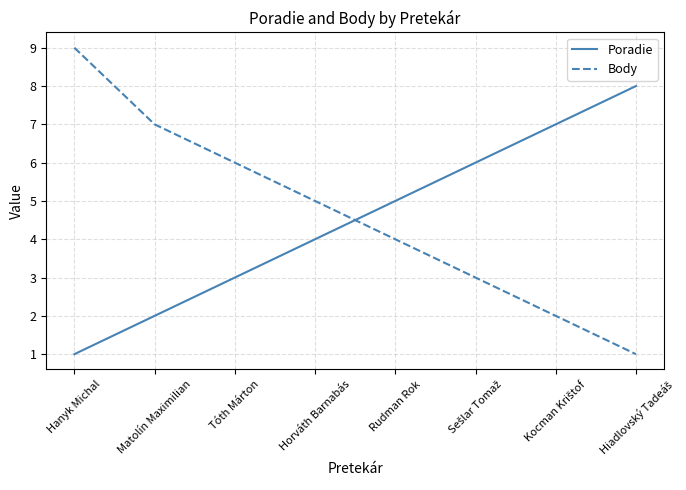

Reading left to right, list all the values displayed in this chart.

Poradie: 1	2	3	4	5	6	7	8
Body: 9	7	6	5	4	3	2	1